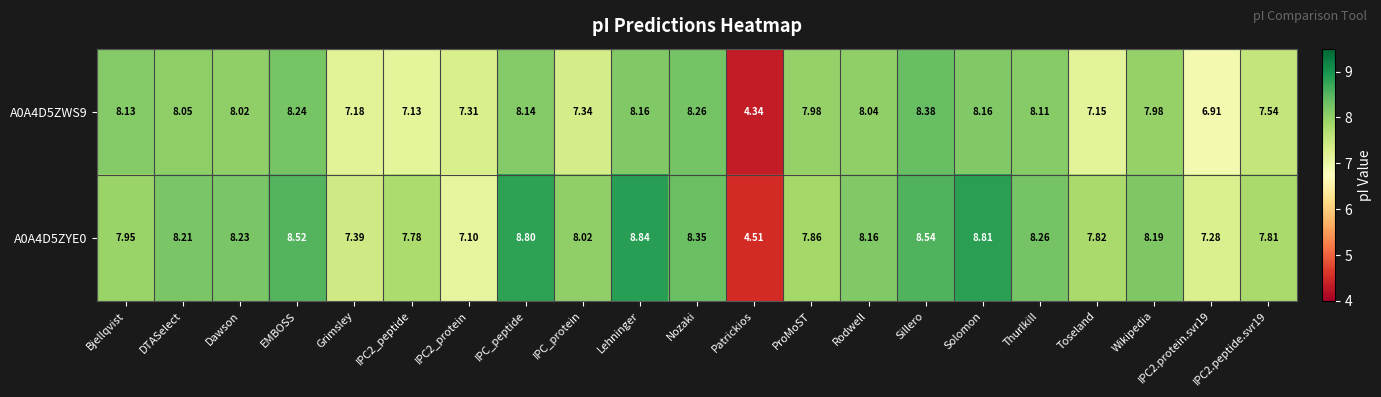

Which series has the largest total across all categories?

A0A4D5ZYE0